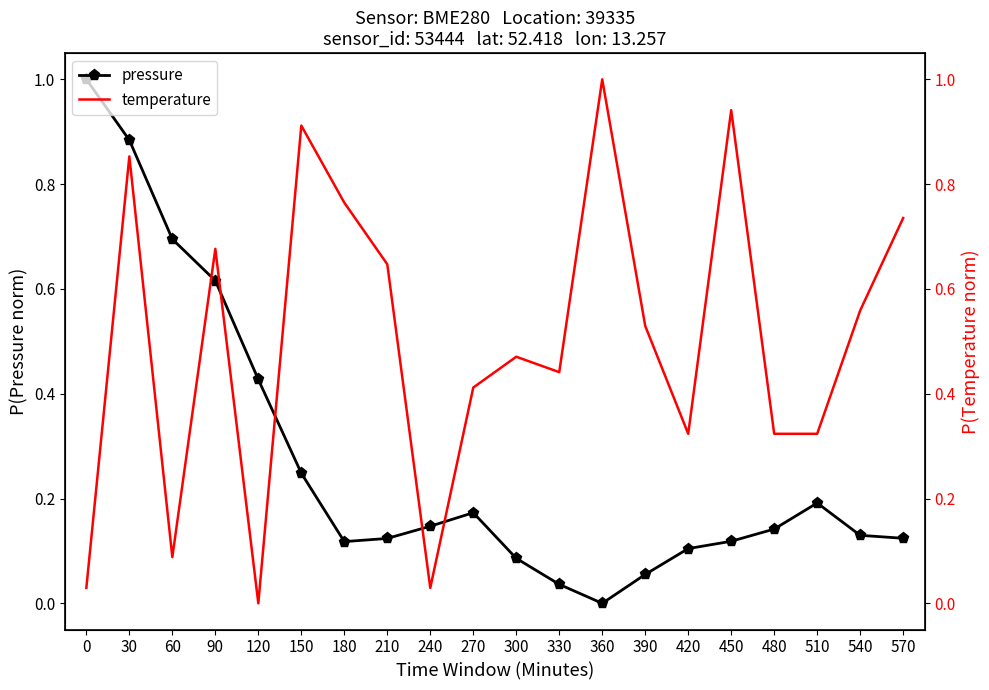

Reading left to right, extract all data points from this chart.

pressure: 0=1.0	30=0.9	60=0.7	90=0.6	120=0.4	150=0.2	180=0.1	210=0.1	240=0.1	270=0.2	300=0.1	330=0.0	360=0.0	390=0.1	420=0.1	450=0.1	480=0.1	510=0.2	540=0.1	570=0.1
temperature: 0=0.0	30=0.9	60=0.1	90=0.7	120=0.0	150=0.9	180=0.8	210=0.6	240=0.0	270=0.4	300=0.5	330=0.4	360=1.0	390=0.5	420=0.3	450=0.9	480=0.3	510=0.3	540=0.6	570=0.7